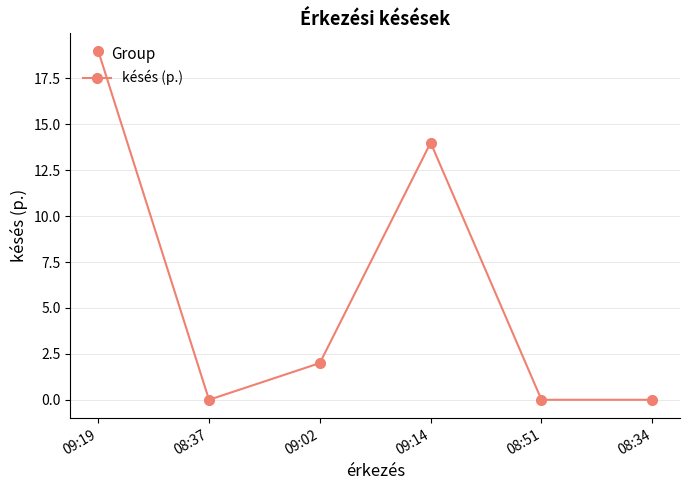

True or false: the data shows 8 at 09:14.

False